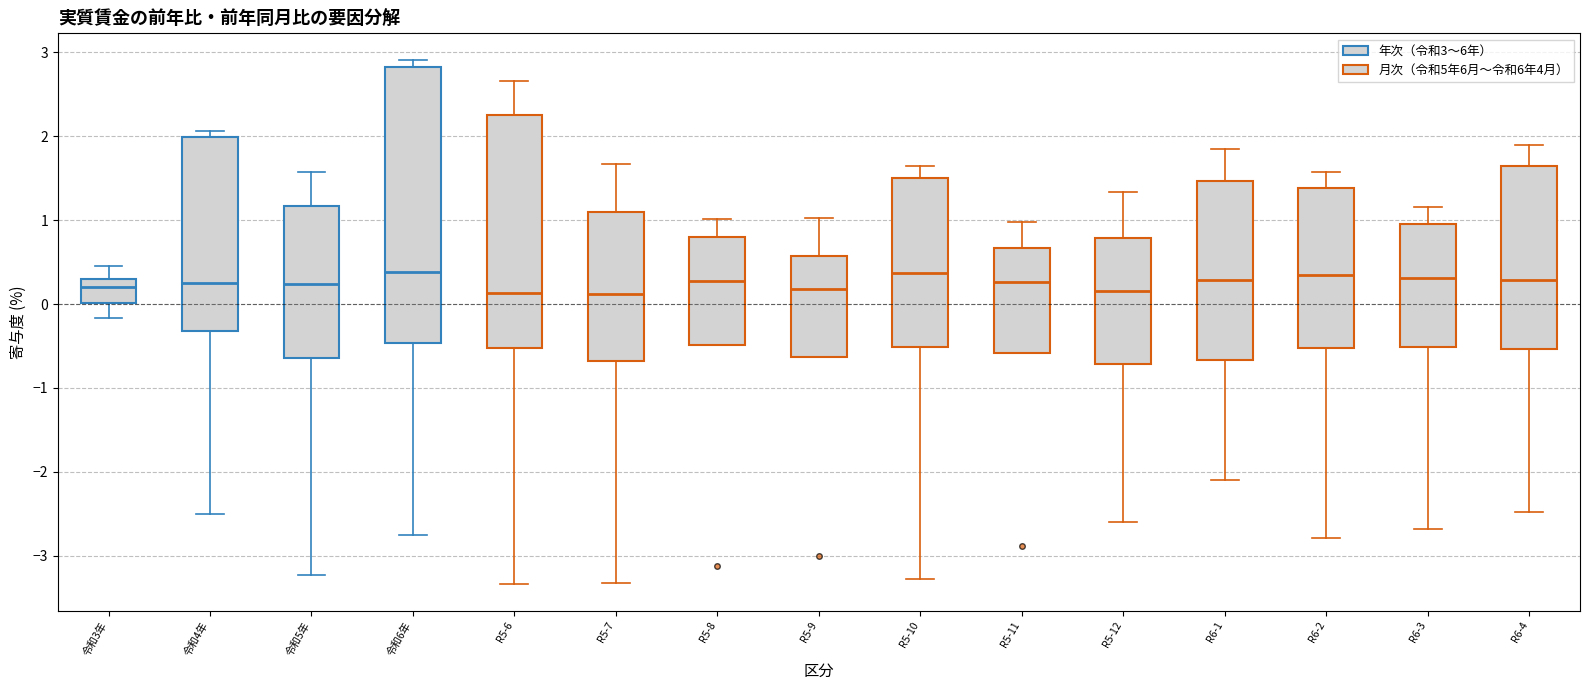

Reading left to right, transcribe this box plot: for each box, give where its median line is, the range the box spans, and where its two whiskers end, as read against the y-axis. The values are not printed on the chart, so give them approximately, as read against the axis.

令和3年: median 0.2, box 0.0 to 0.3, whiskers -0.2 to 0.5
令和4年: median 0.3, box -0.3 to 2.0, whiskers -2.5 to 2.1
令和5年: median 0.2, box -0.6 to 1.2, whiskers -3.2 to 1.6
令和6年: median 0.4, box -0.5 to 2.8, whiskers -2.7 to 2.9
R5-6: median 0.1, box -0.5 to 2.3, whiskers -3.3 to 2.7
R5-7: median 0.1, box -0.7 to 1.1, whiskers -3.3 to 1.7
R5-8: median 0.3, box -0.5 to 0.8, whiskers -0.5 to 1.0
R5-9: median 0.2, box -0.6 to 0.6, whiskers -0.6 to 1.0
R5-10: median 0.4, box -0.5 to 1.5, whiskers -3.3 to 1.6
R5-11: median 0.3, box -0.6 to 0.7, whiskers -0.6 to 1.0
R5-12: median 0.2, box -0.7 to 0.8, whiskers -2.6 to 1.3
R6-1: median 0.3, box -0.7 to 1.5, whiskers -2.1 to 1.8
R6-2: median 0.3, box -0.5 to 1.4, whiskers -2.8 to 1.6
R6-3: median 0.3, box -0.5 to 1.0, whiskers -2.7 to 1.2
R6-4: median 0.3, box -0.5 to 1.6, whiskers -2.5 to 1.9